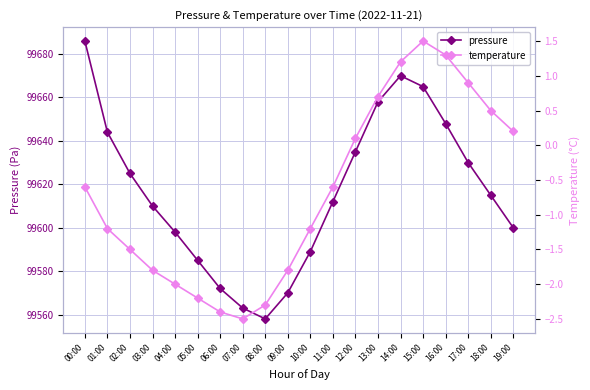

What value does the pressure series have at 04:00?

99598